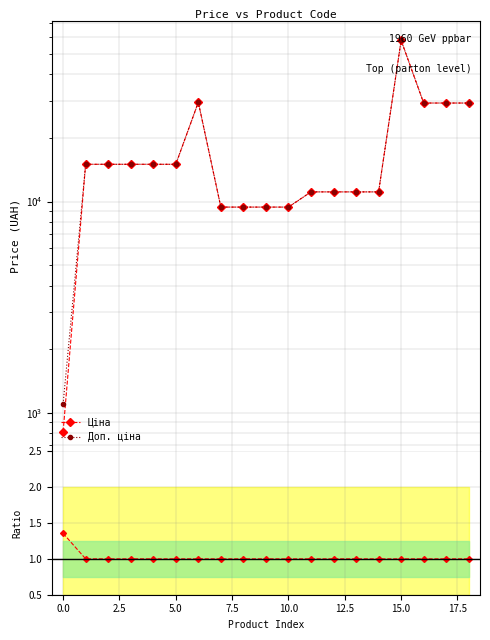

At 5.0, list the series in order from smallest to largest.

Ratio Ціна/Доп., Ціна, Доп. ціна